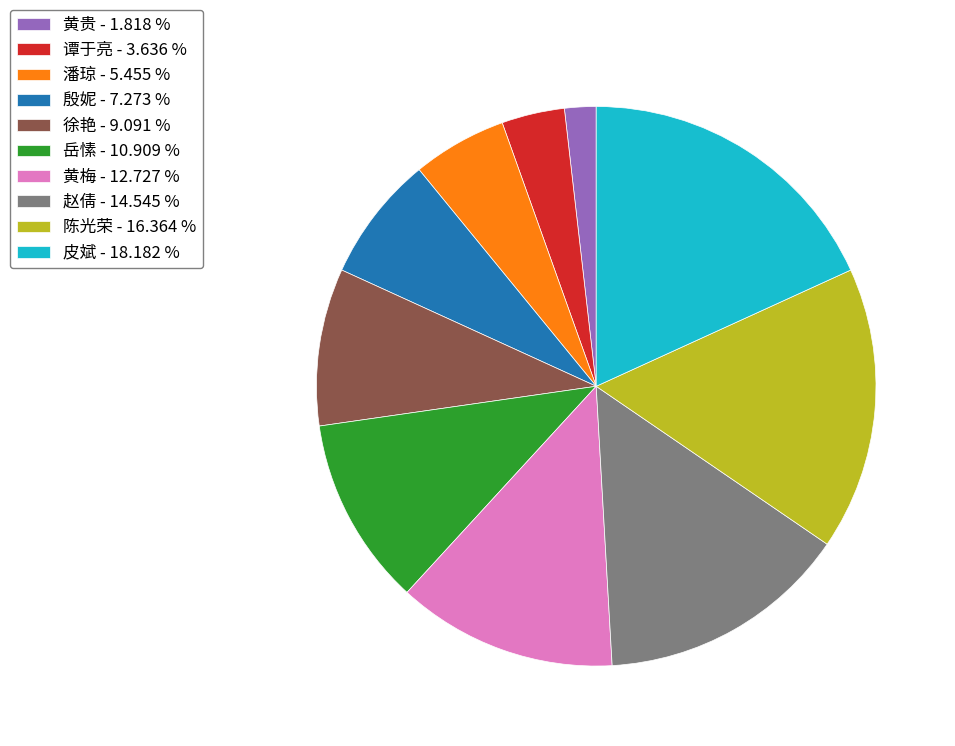

Do 谭于亮 and 殷妮 together represent more than half of the pie?

No